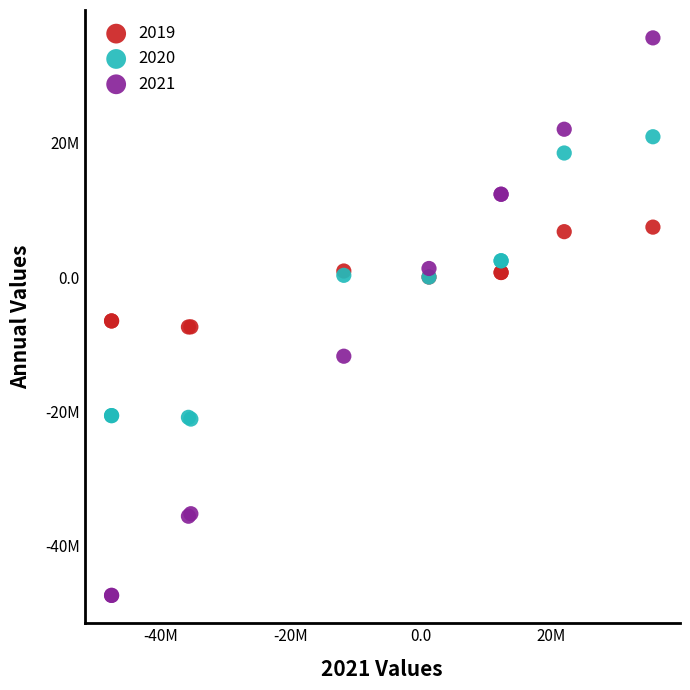

What are all the series names shown in the legend?

2019, 2020, 2021